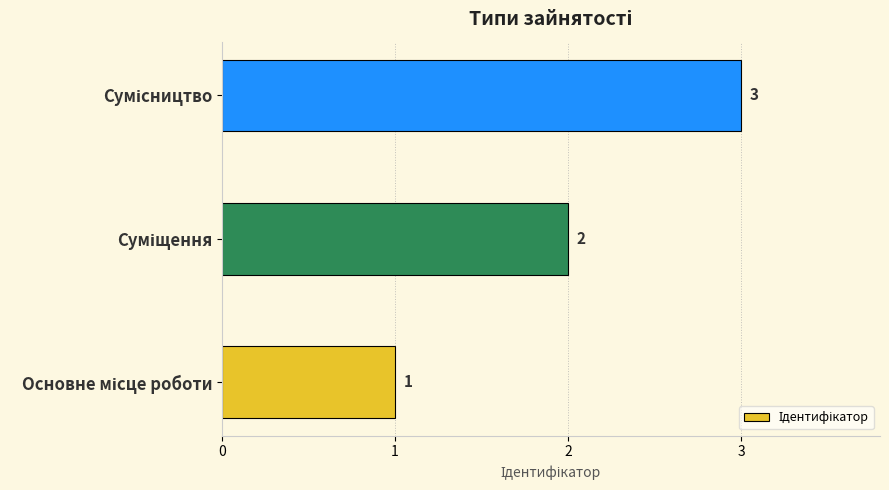

How many values are below 2?

1